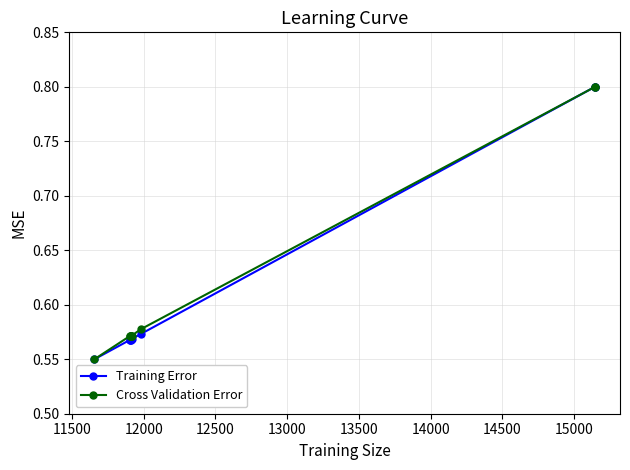

What is the maximum value for Cross Validation Error?

0.8